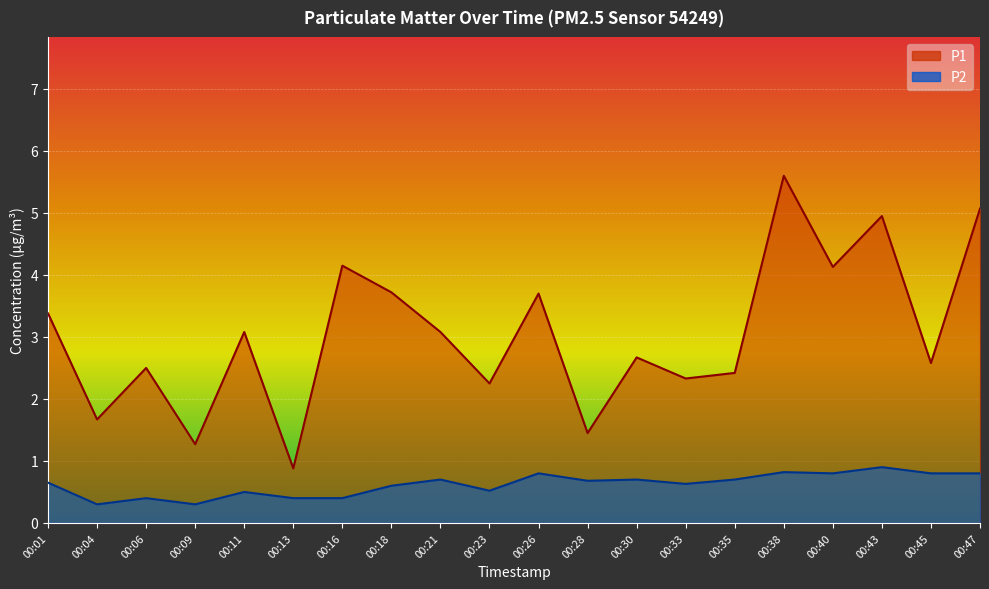

What is the sum of the P1 values at 00:33 and 00:01?

5.7